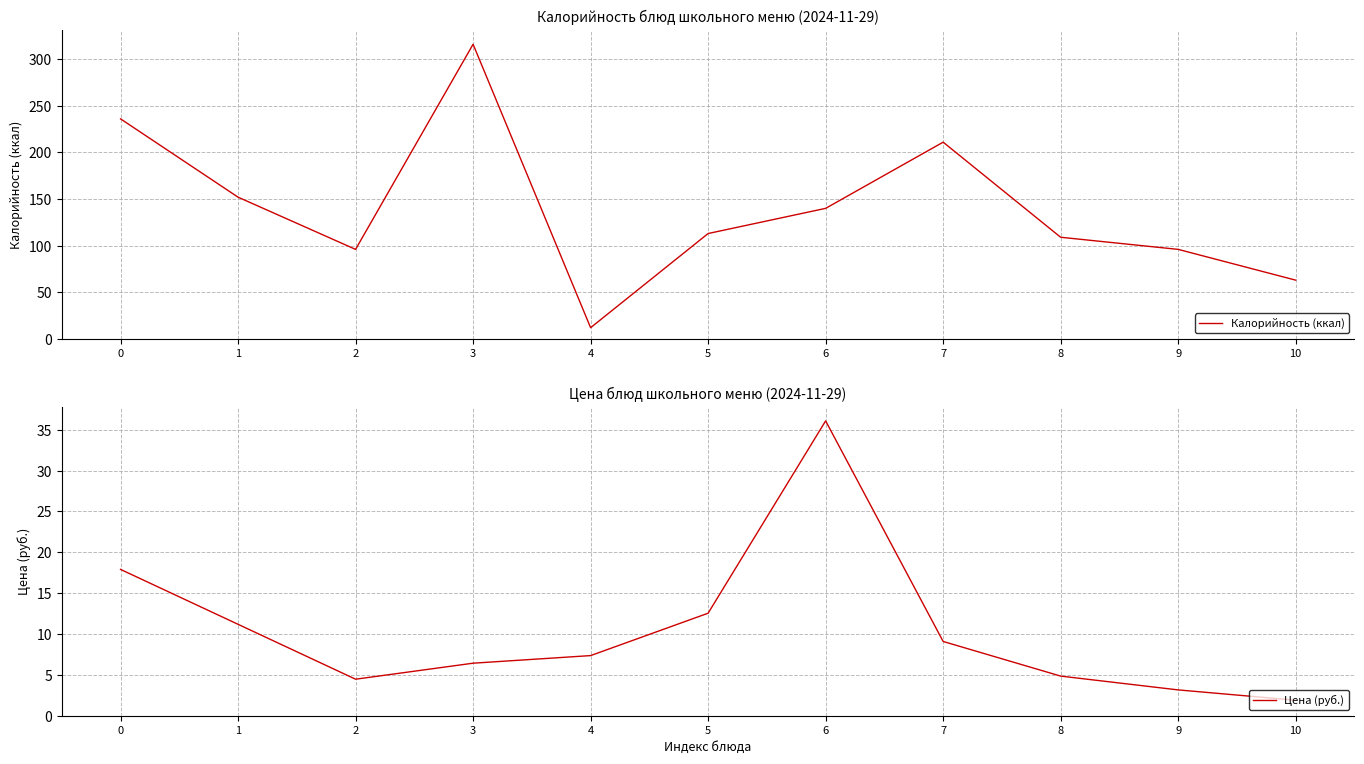

Does the chart display data point markers on the line(s)?

No